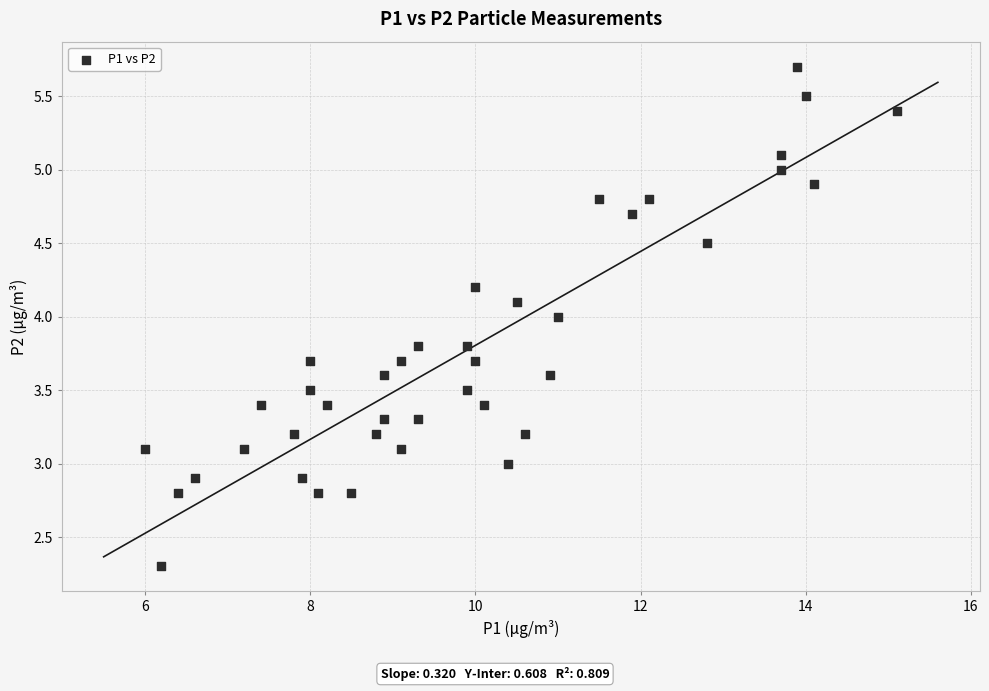

What is the range of Y values (max minus min)?

3.4